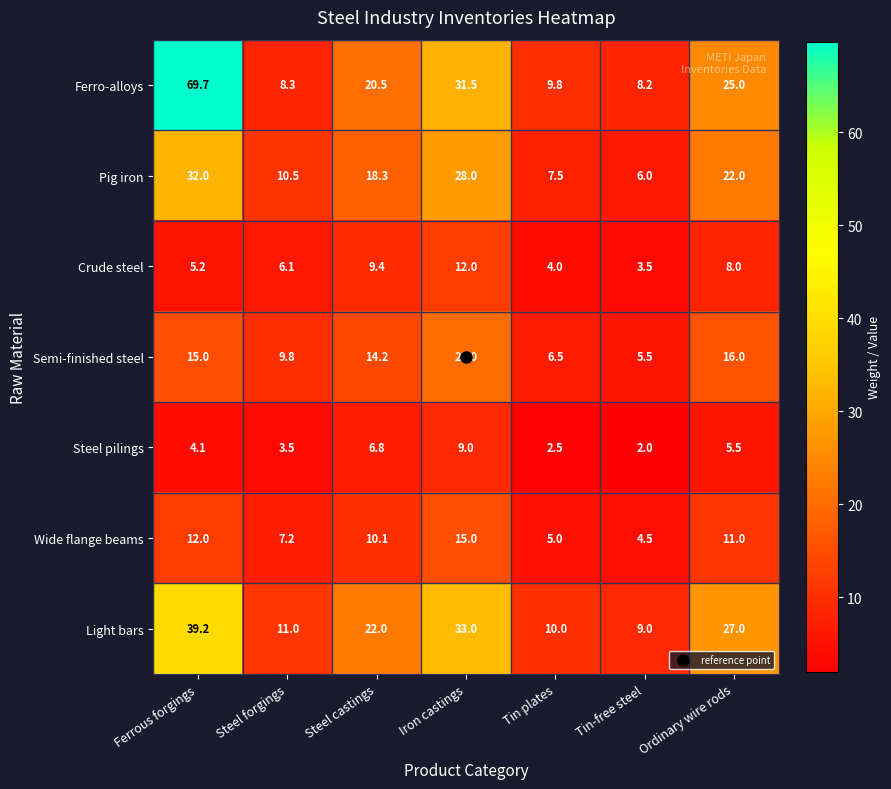

How many values in the Steel pilings series are below 4?

3